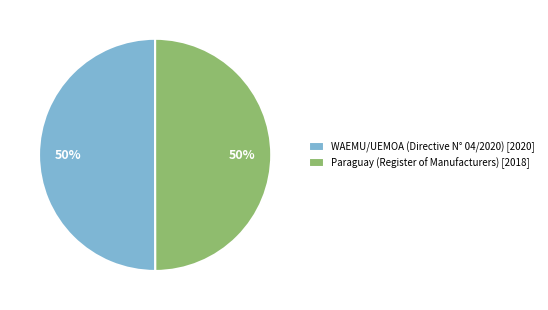

To the nearest percent, what portion does WAEMU/UEMOA (Directive N° 04/2020) [2020] represent?

50%